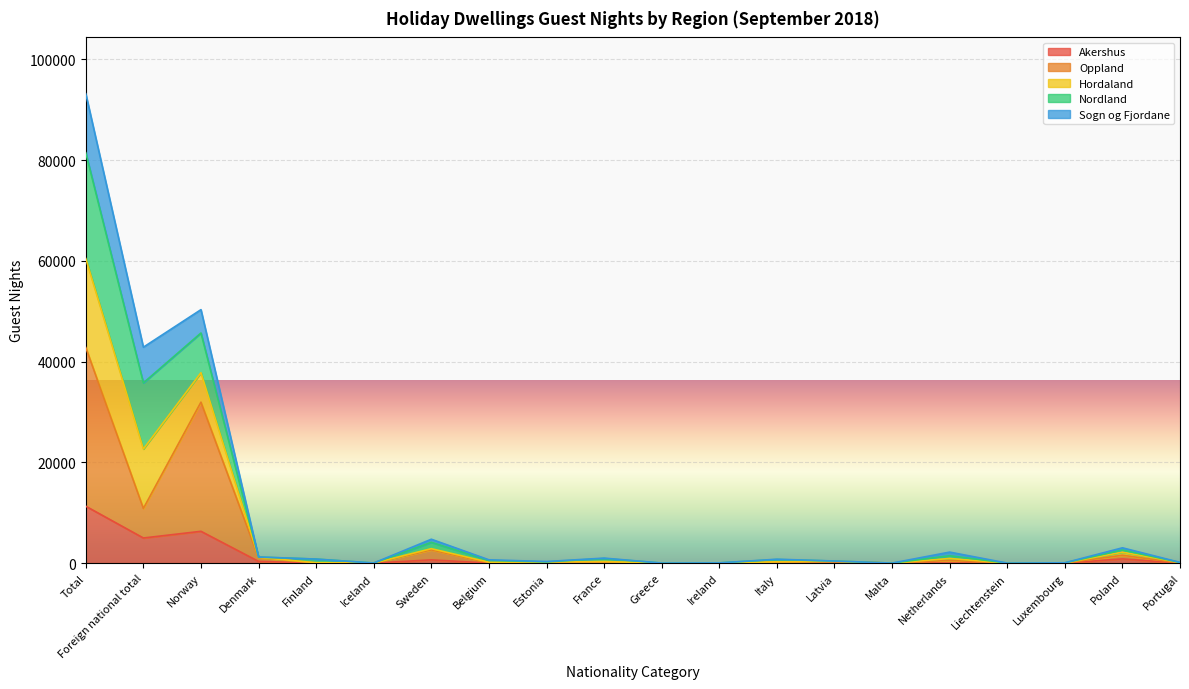

At how many categories does at least one series exceed 77283?

1